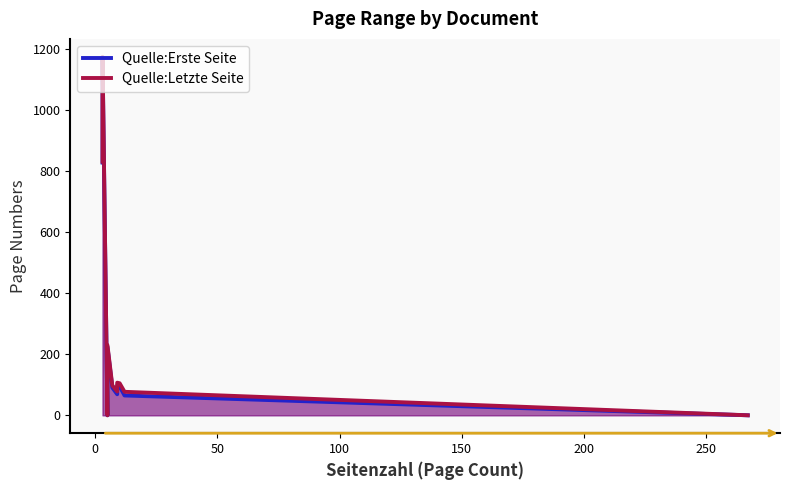

What is the sum of all Quelle:Letzte Seite values?

2703